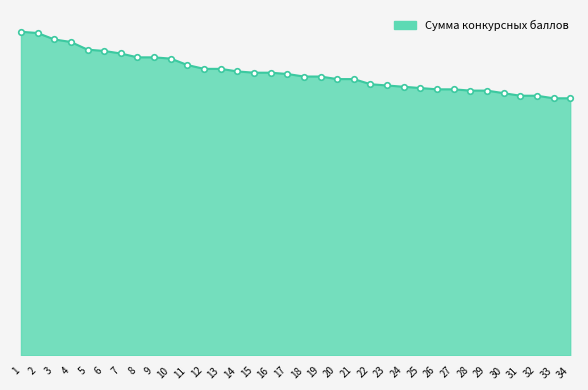

Reading right to left, transcribe all the data shown in this chart.

34=201	33=201	32=203	31=203	30=205	29=207	28=207	27=208	26=208	25=209	24=210	23=211	22=212	21=216	20=216	19=218	18=218	17=220	16=221	15=221	14=222	13=224	12=224	11=227	10=232	9=233	8=233	7=236	6=238	5=239	4=245	3=247	2=252	1=253